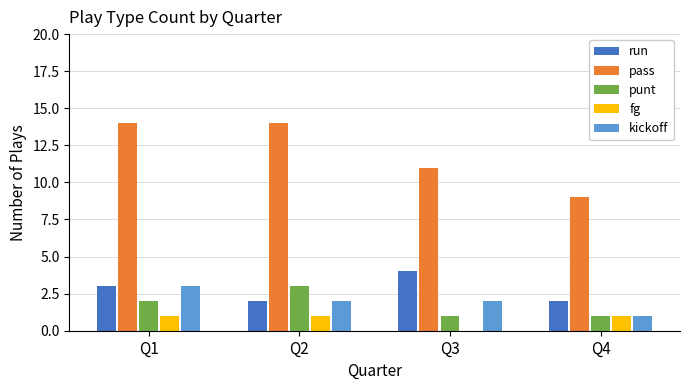

Is it true that fg equals 0 at Q3?

True